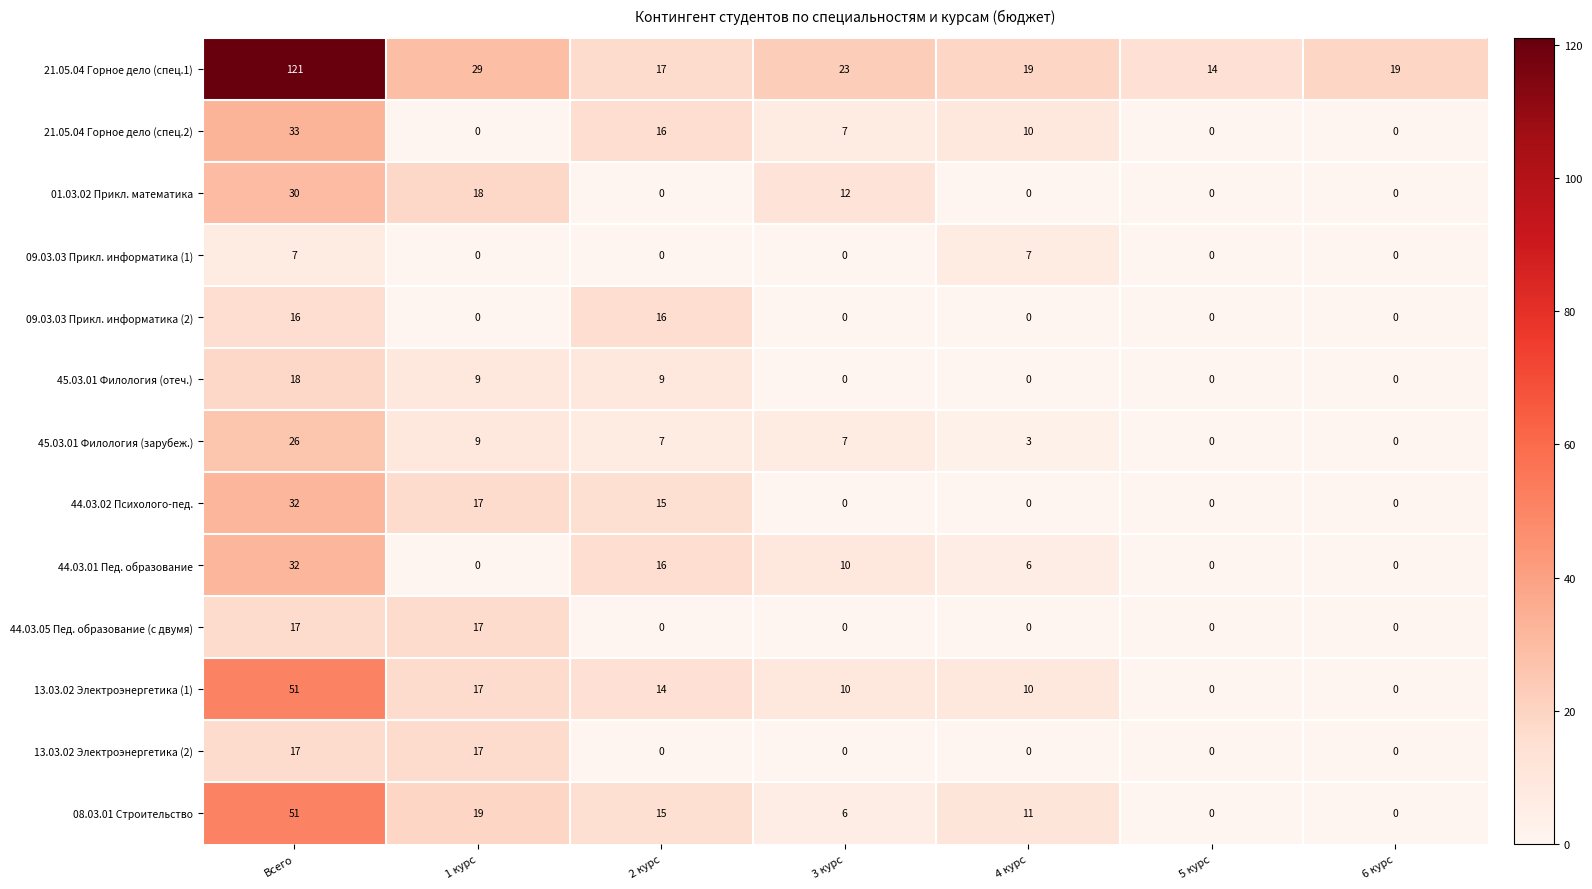

Which series has the largest range (max minus min)?

21.05.04 Горное дело (спец.1)